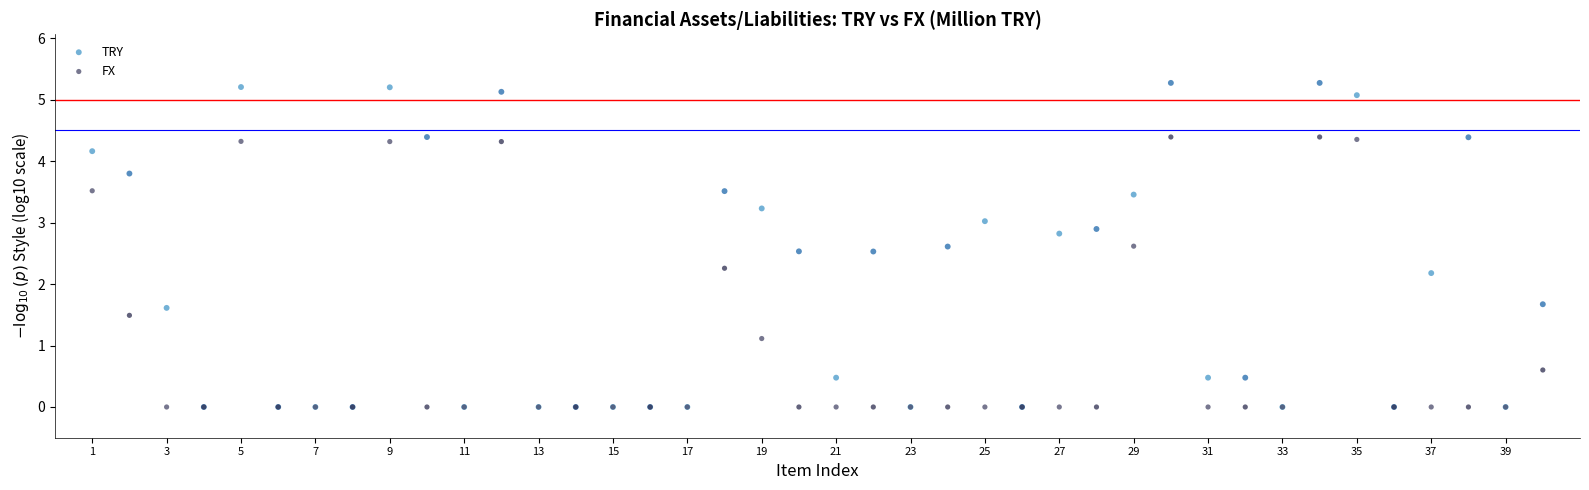

Which series has the largest Y range (max minus min)?

TRY